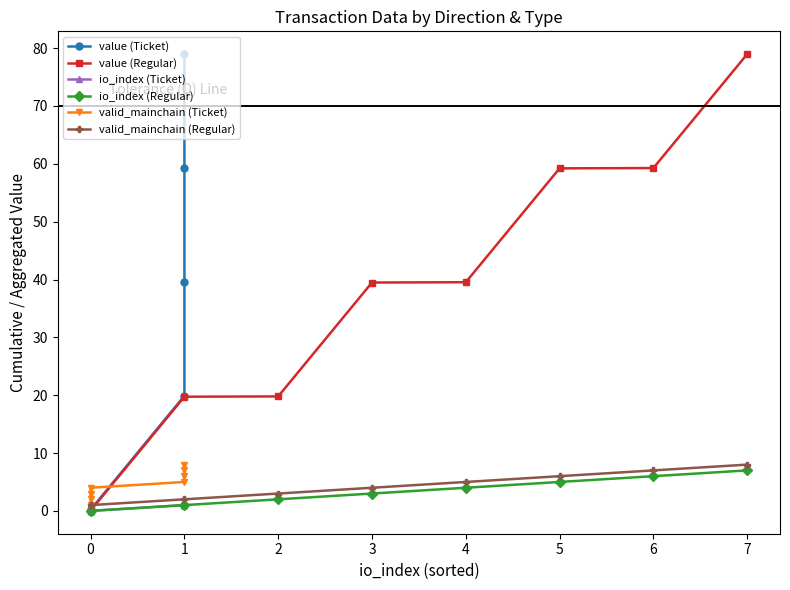

What is the sum of all valid_mainchain (Regular) values?

36.0